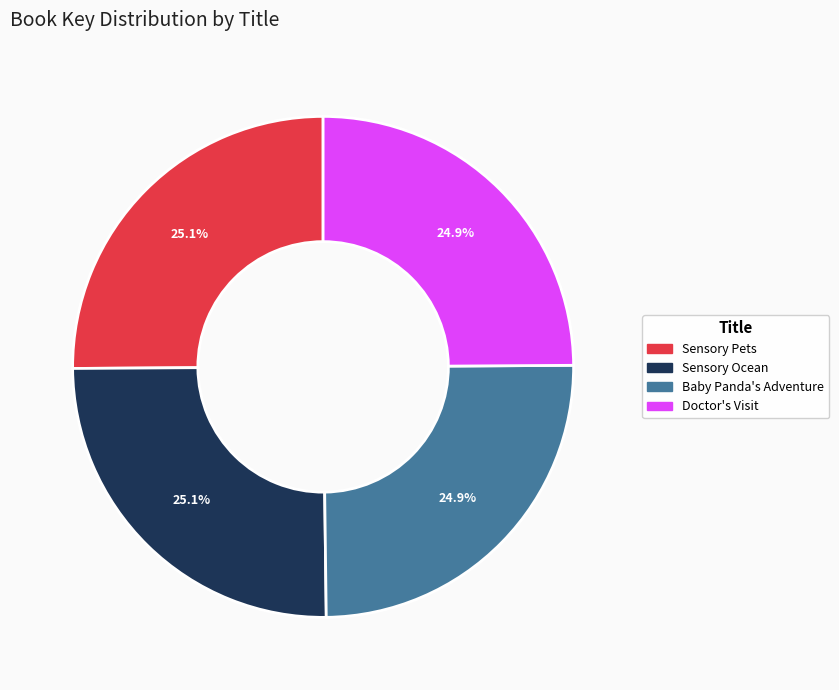

What is the ratio of the value at Sensory Ocean to the value at Baby Panda's Adventure?

1.0